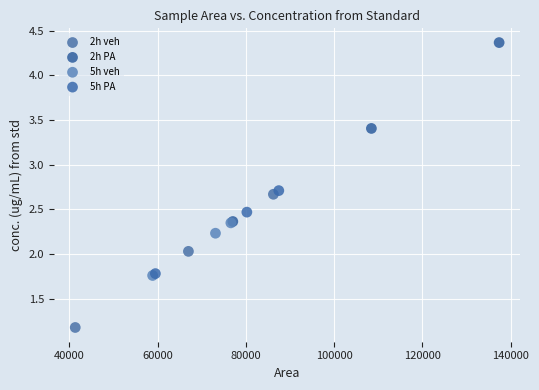

Which series has the widest spread of Y values?

2h PA